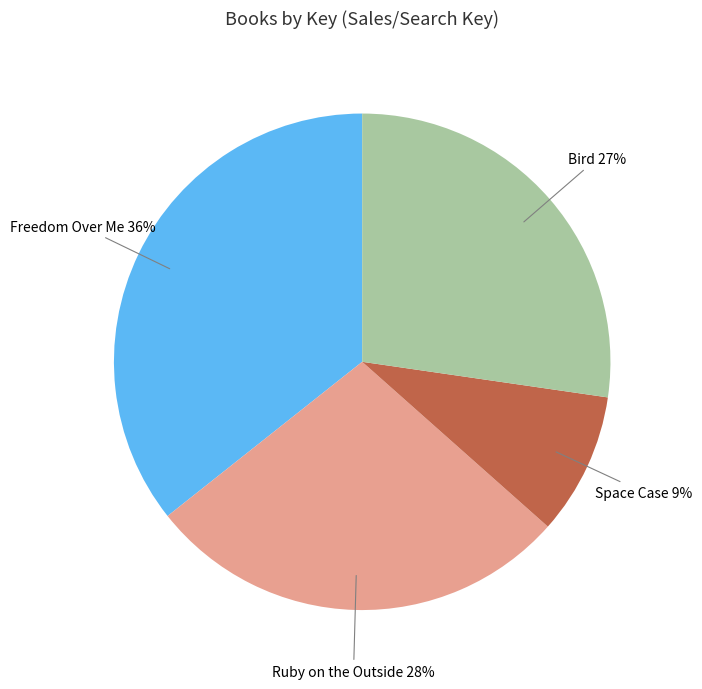

Is there any slice that represents more than half of the pie?

No